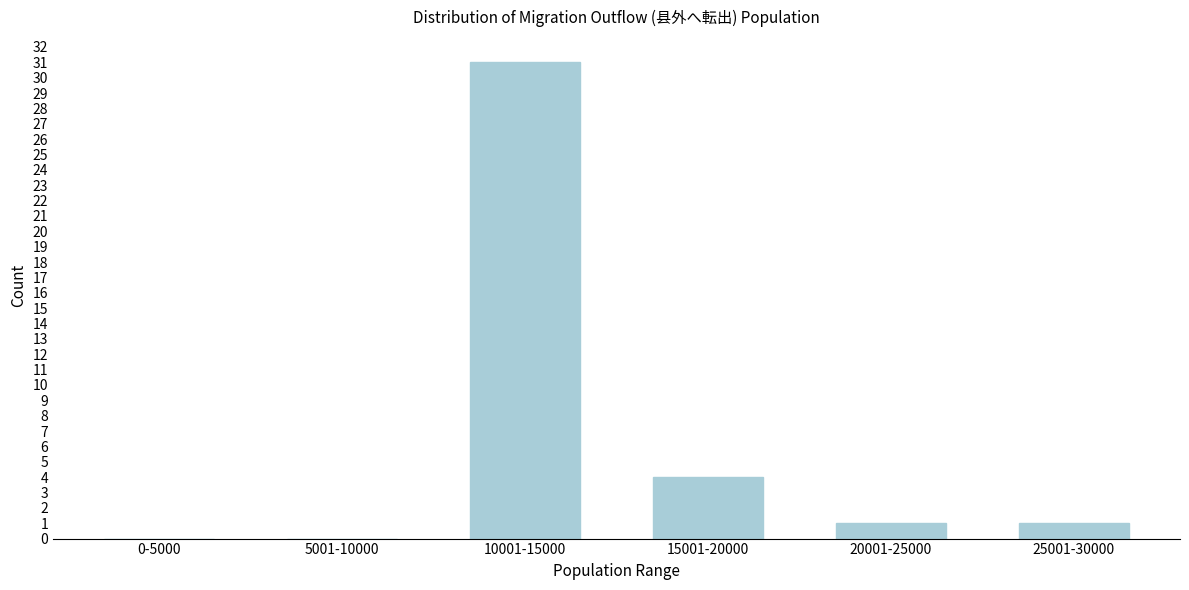

Reading left to right, what are all the values shown in this chart?

0-5000=0	5001-10000=0	10001-15000=31	15001-20000=4	20001-25000=1	25001-30000=1